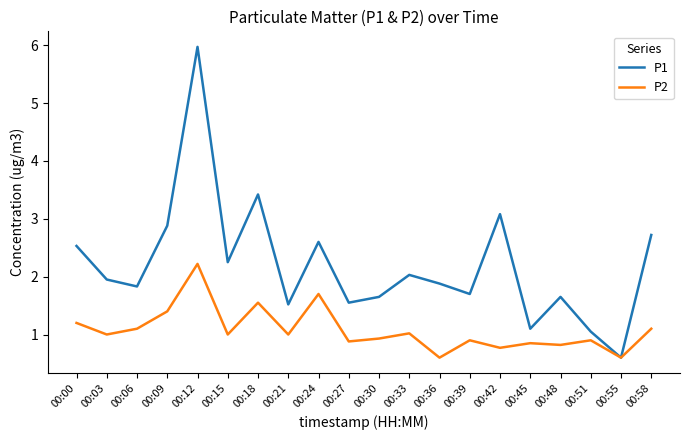

Rank the series by their maximum value, from highest to lowest.

P1, P2